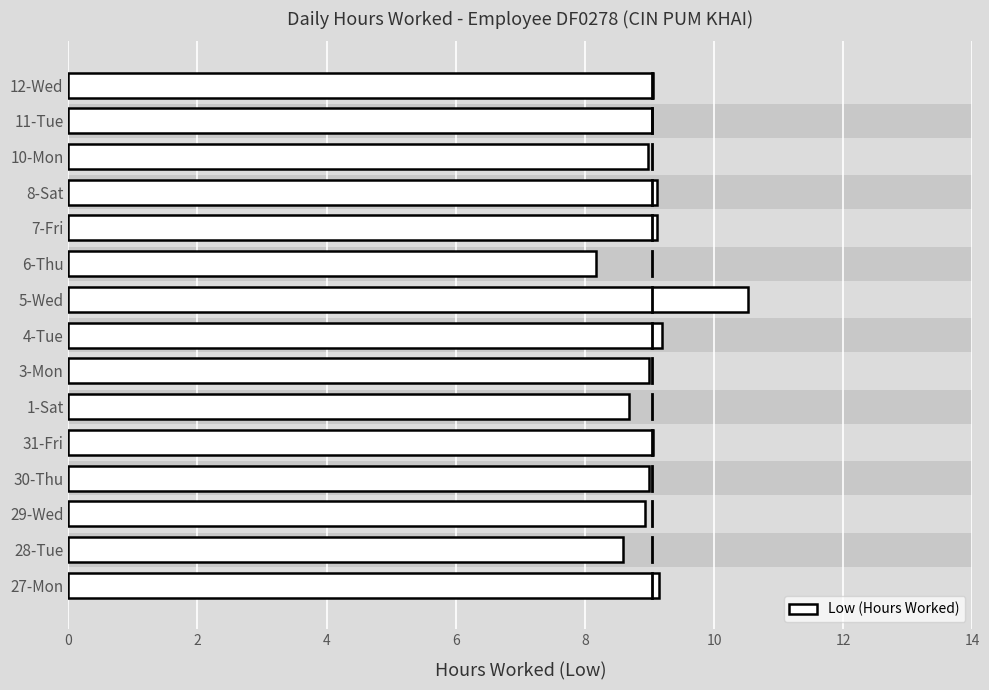

Is it true that the value at 4-Tue is 6.4?

False